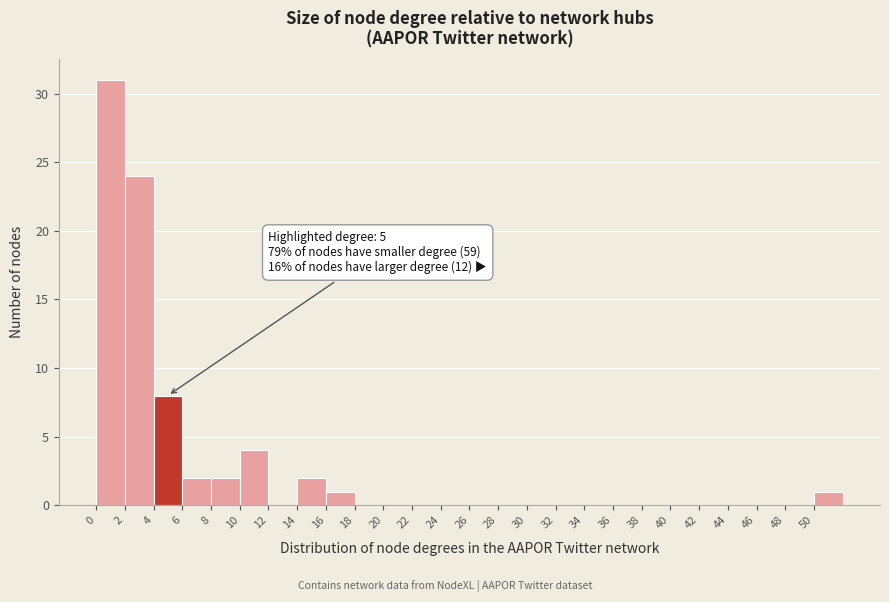

Which range on the x-axis has the tallest bar?

0 to 2